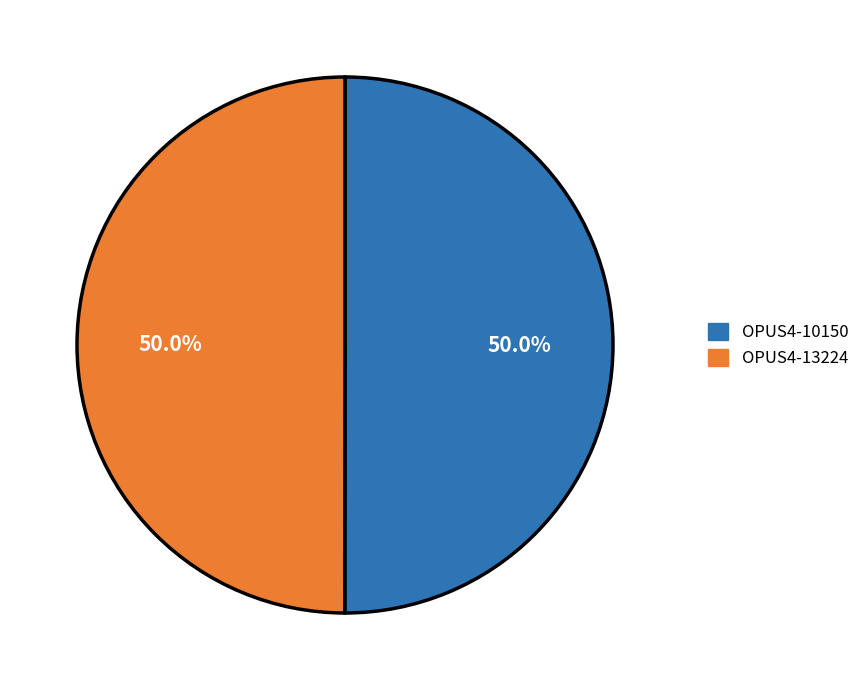

Is it true that OPUS4-10150 is 64% of the pie?

False